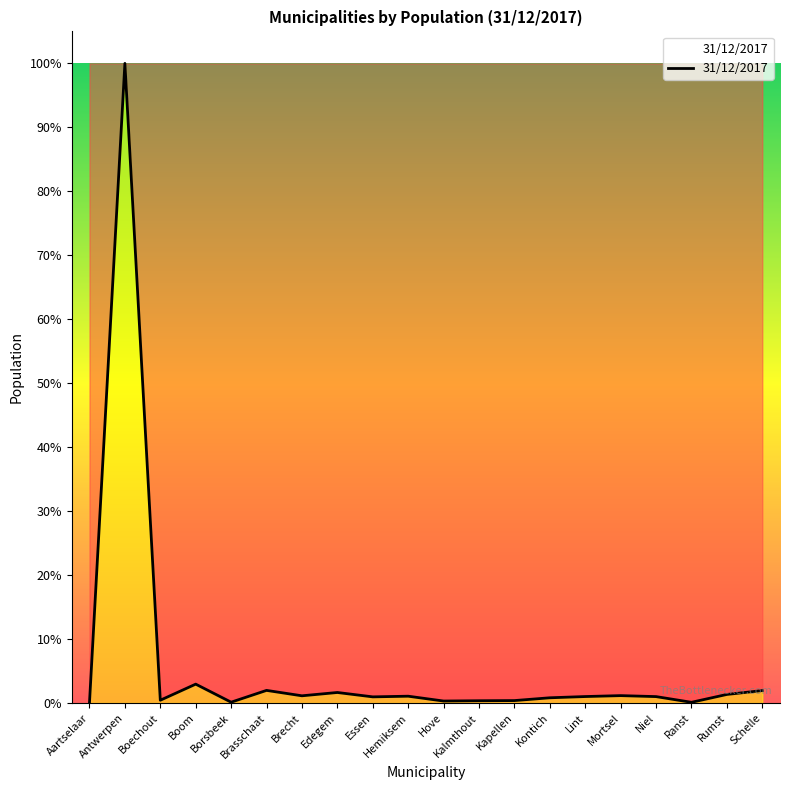

Does the chart have visible grid lines?

No